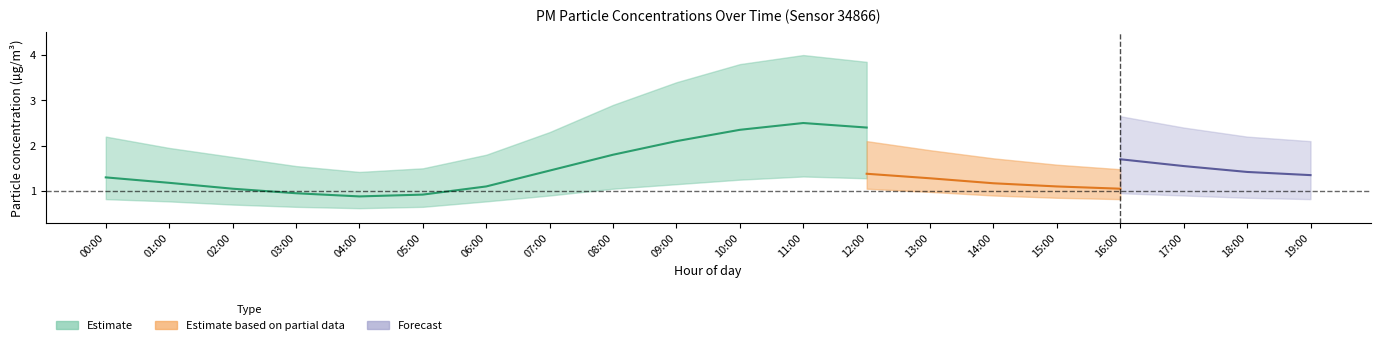

True or false: P1_mid and P2_lower intersect in this chart.

False